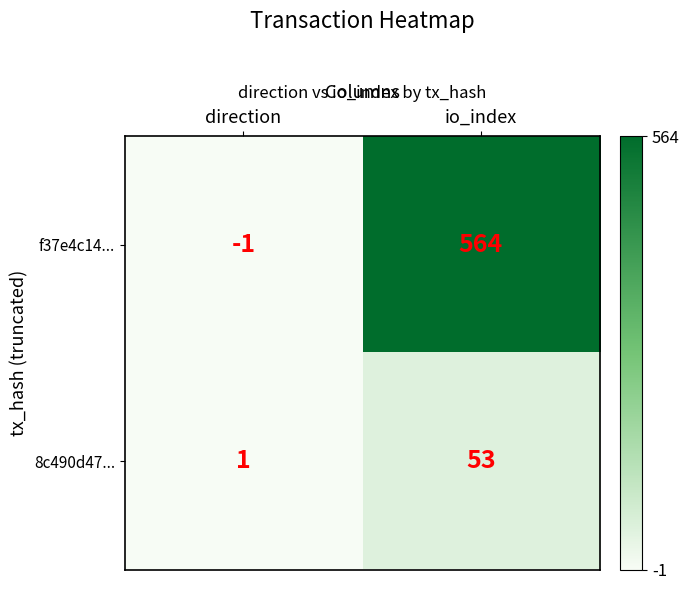

Is it true that 8c490d47... equals 53 at io_index?

True